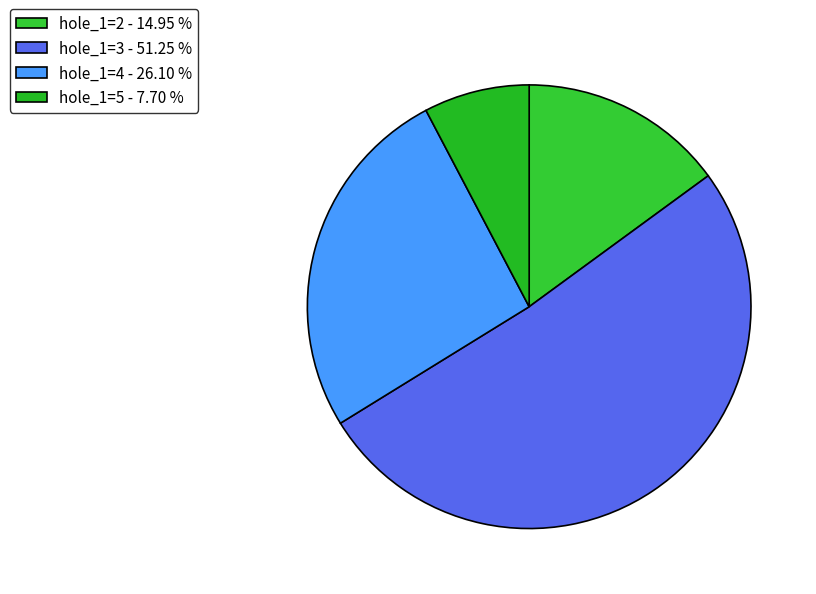

What is the smallest slice in the pie chart?

hole_1=5 - 7.70 %